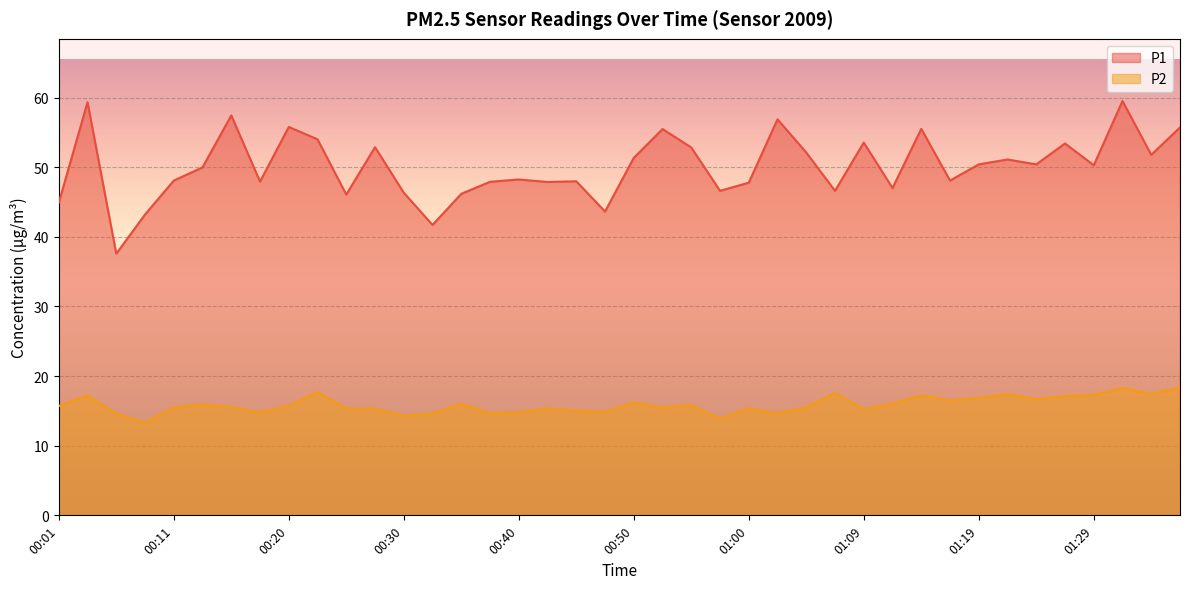

How many interior local valleys does the P1 series have?

13